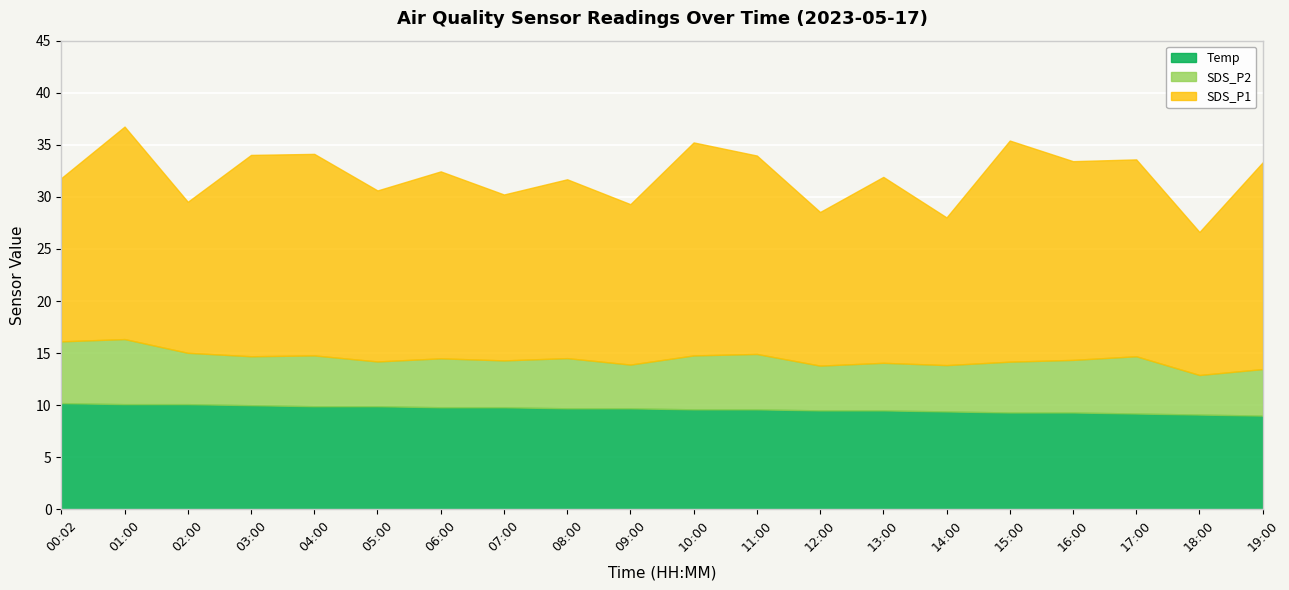

The value of Temp at 09:00 is 14.4. True or false?

False